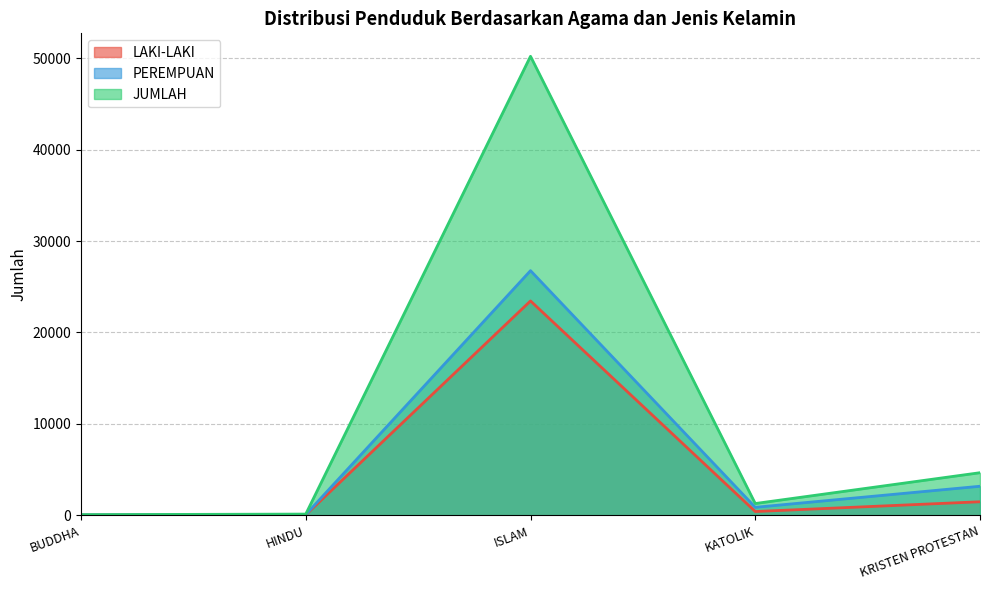

Does the chart have visible grid lines?

Yes